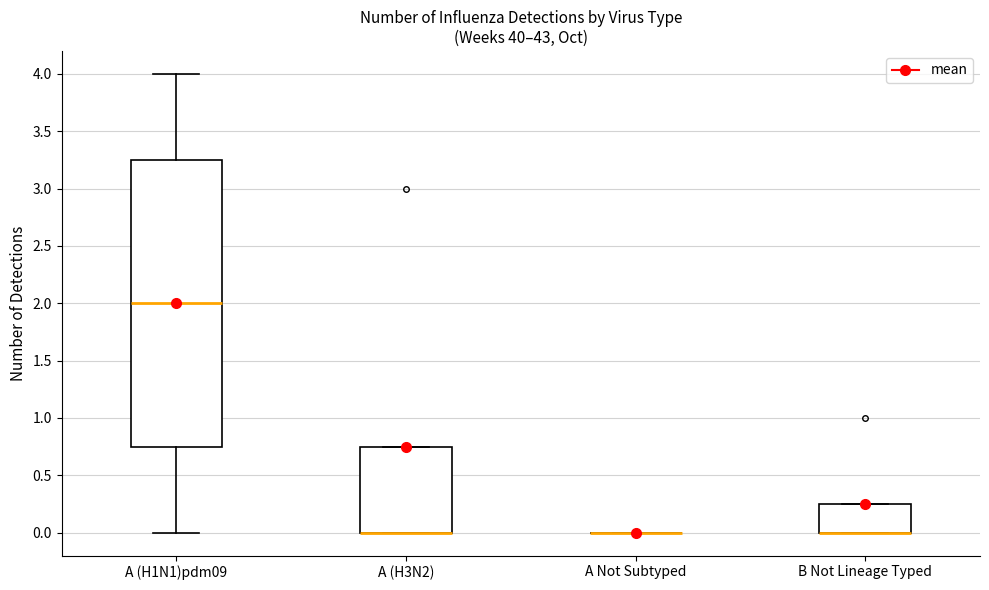

Reading left to right, read every box against the y-axis: the position of its median line, the range the box covers, and the ends of its whiskers. The values are not printed on the chart, so give them approximately, as read against the axis.

A (H1N1)pdm09: median 2.00, box 0.75 to 3.25, whiskers 0.00 to 4.00
A (H3N2): median 0.00 (drawn on the box's lower edge), box 0.00 to 0.75, whiskers 0.00 to 0.75
A Not Subtyped: box collapsed to a line at 0.00, whiskers 0.00 to 0.00
B Not Lineage Typed: median 0.00 (drawn on the box's lower edge), box 0.00 to 0.25, whiskers 0.00 to 0.25